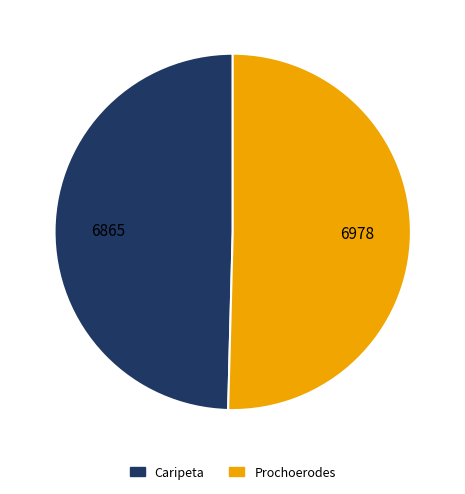

What is the largest slice in the pie chart?

Prochoerodes